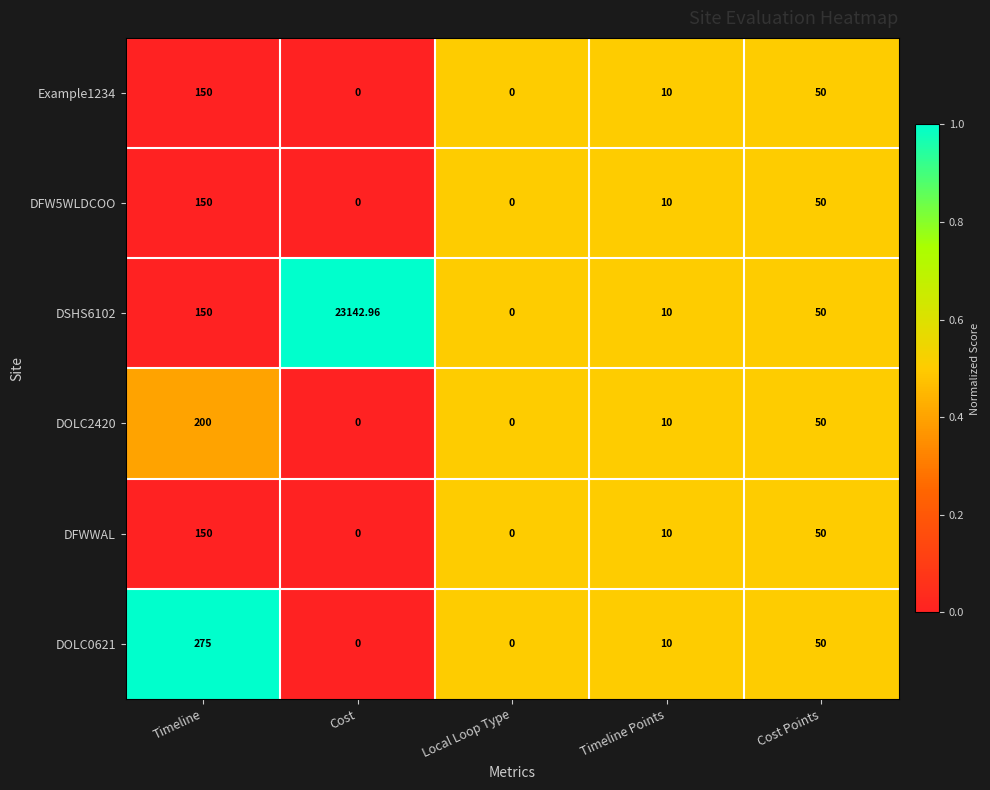

List the labels in order of DSHS6102 value, largest first.

Cost, Timeline, Cost Points, Timeline Points, Local Loop Type